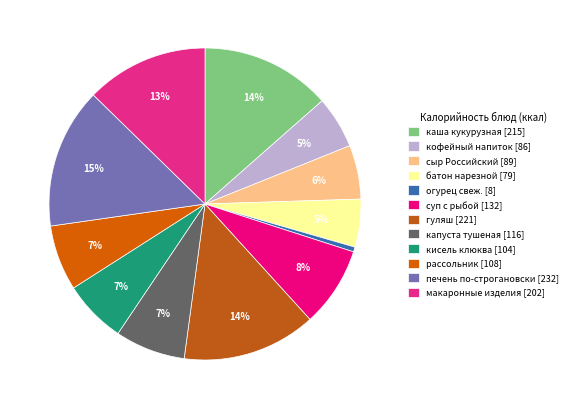

Which slice is the smallest?

огурец свеж. [8]